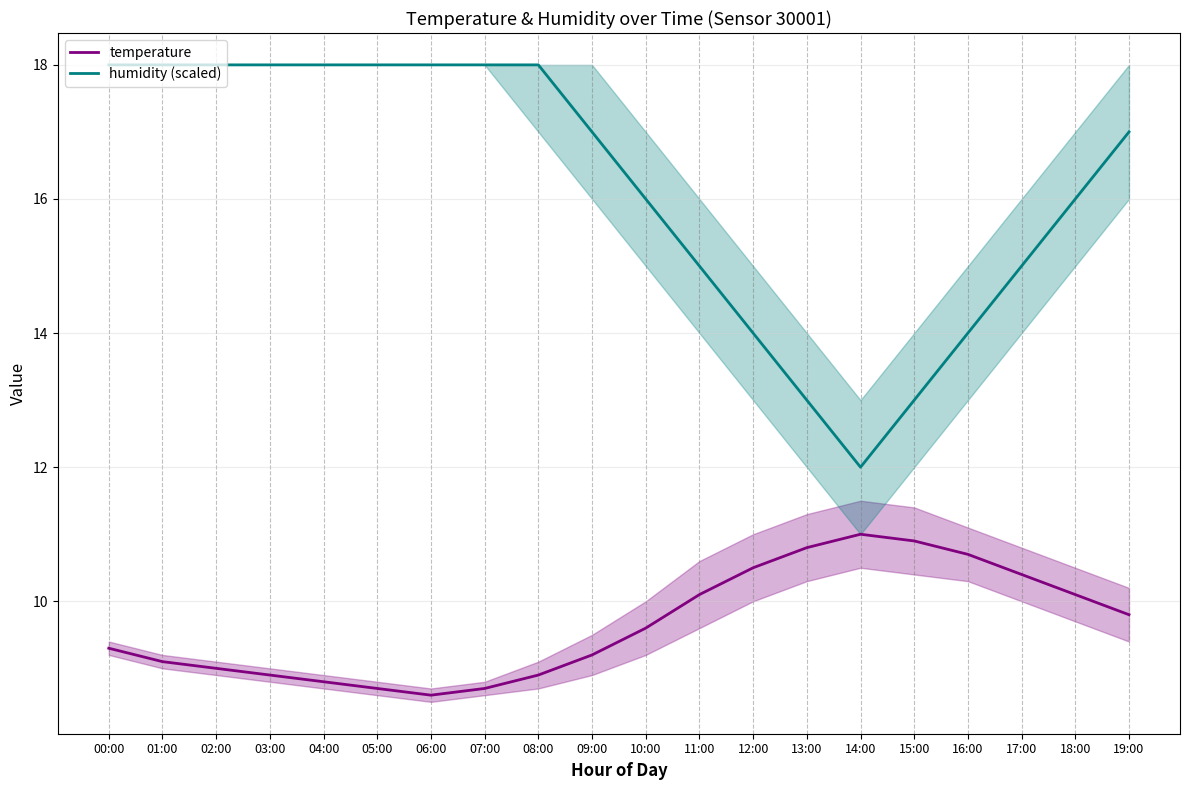

True or false: humidity (scaled) and temperature cross at least once.

False